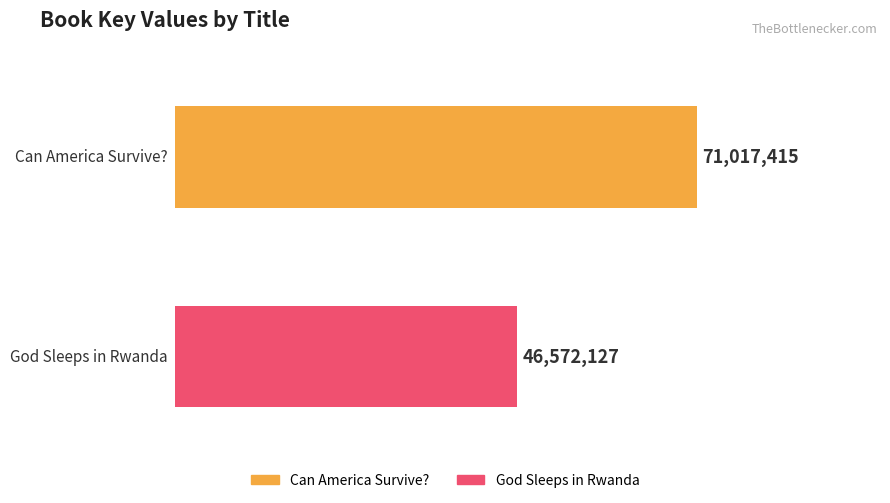

What position from the right is Can America Survive??

2